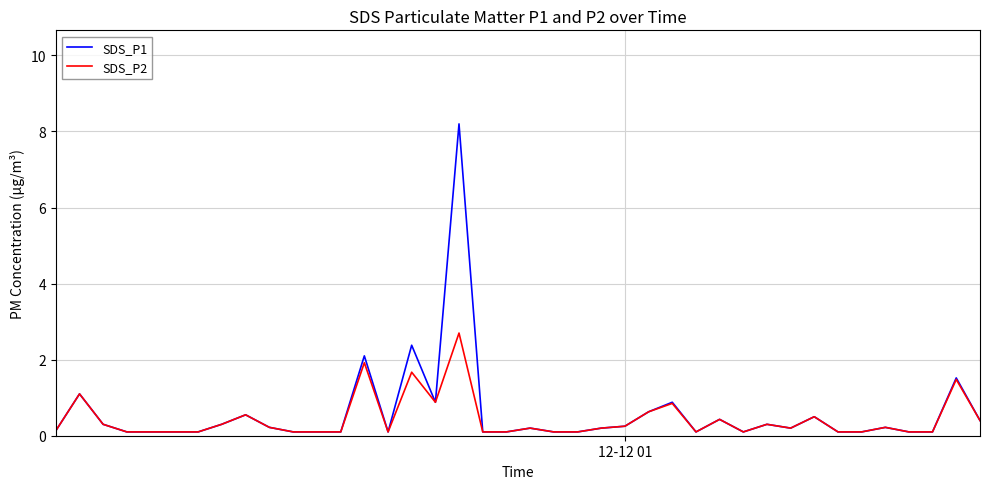

Which series has the largest range (max minus min)?

SDS_P1